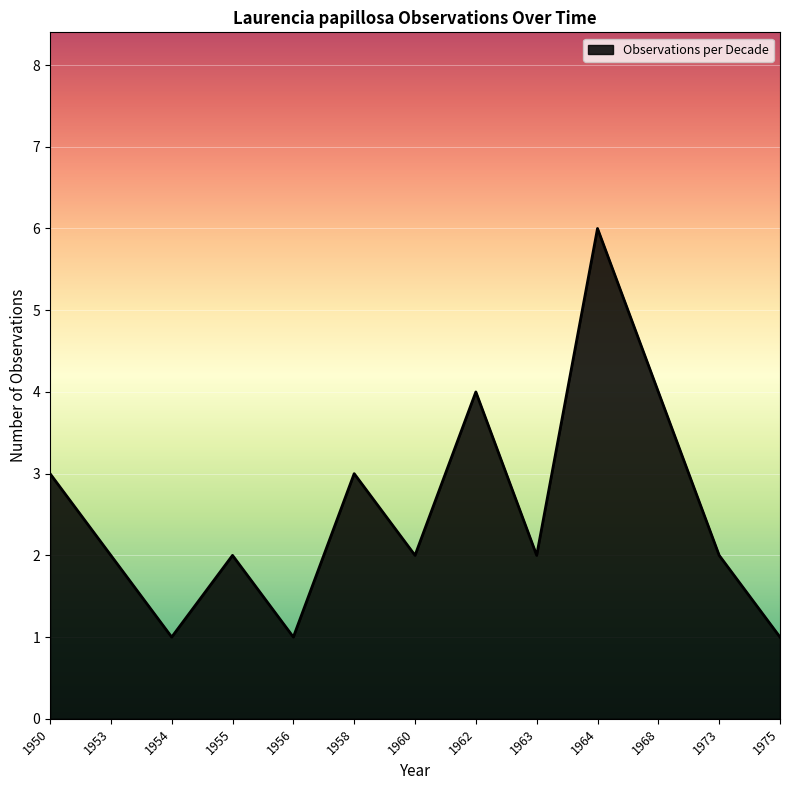

What is the sum of all values?

33